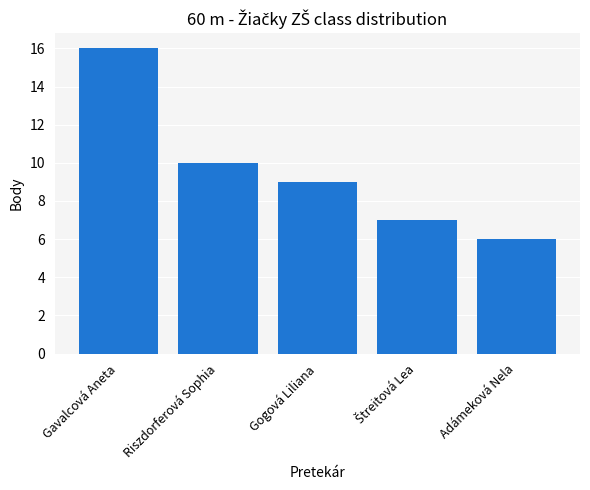

Reading left to right, what are all the values shown in this chart?

16	10	9	7	6